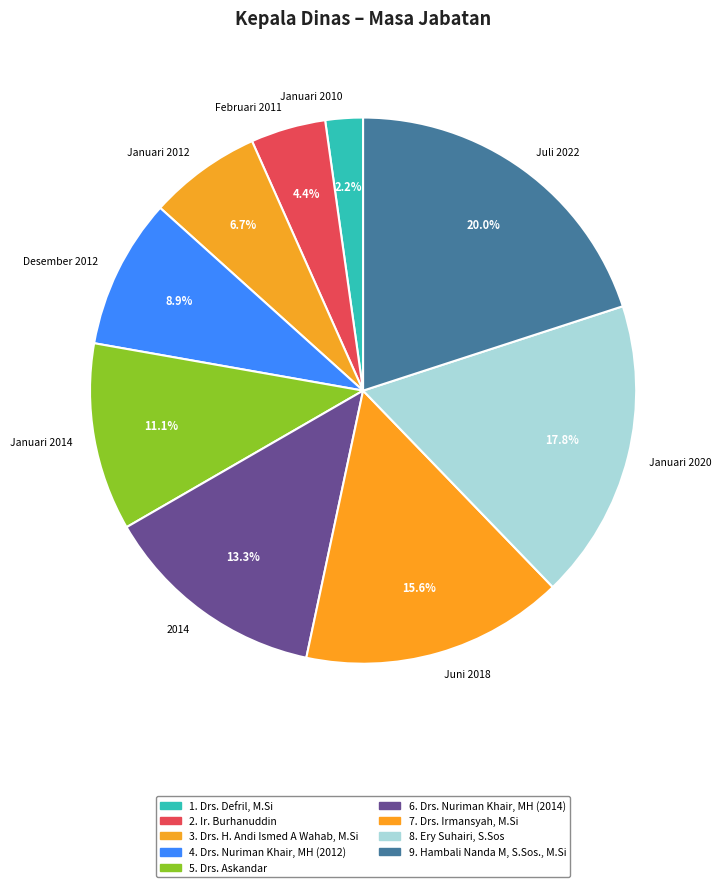

Is there any slice that represents more than half of the pie?

No